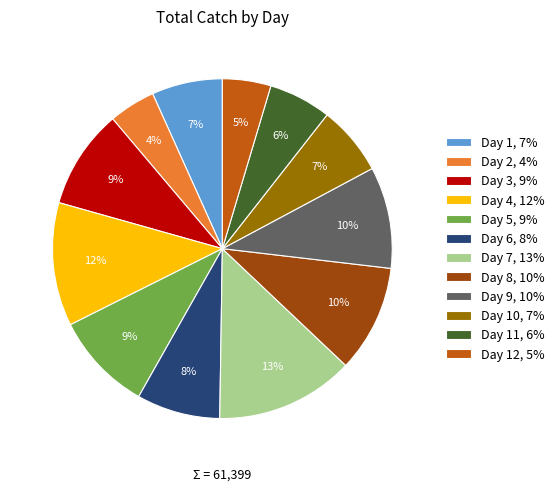

The Day 4, 12% slice represents 22% of the pie. True or false?

False